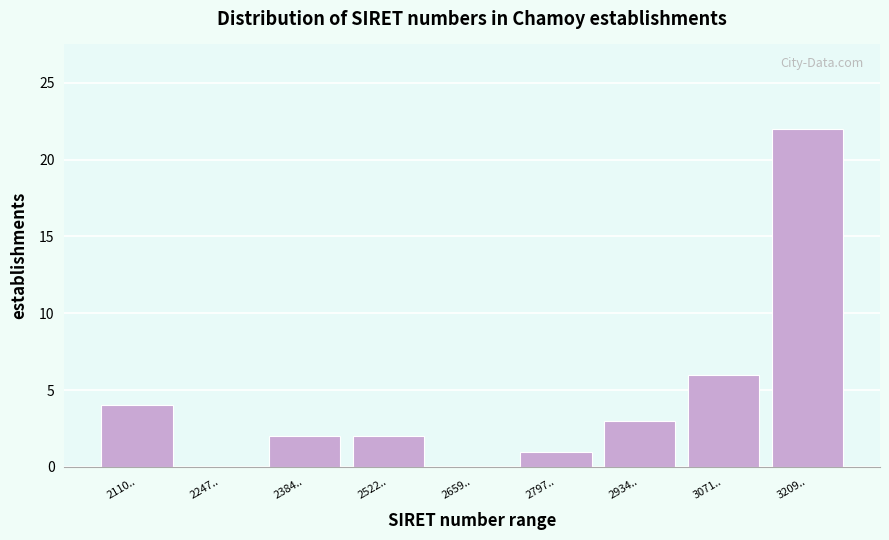

Reading left to right, list all the values displayed in this chart.

2110..=4	2247..=0	2384..=2	2522..=2	2659..=0	2797..=1	2934..=3	3071..=6	3209..=22